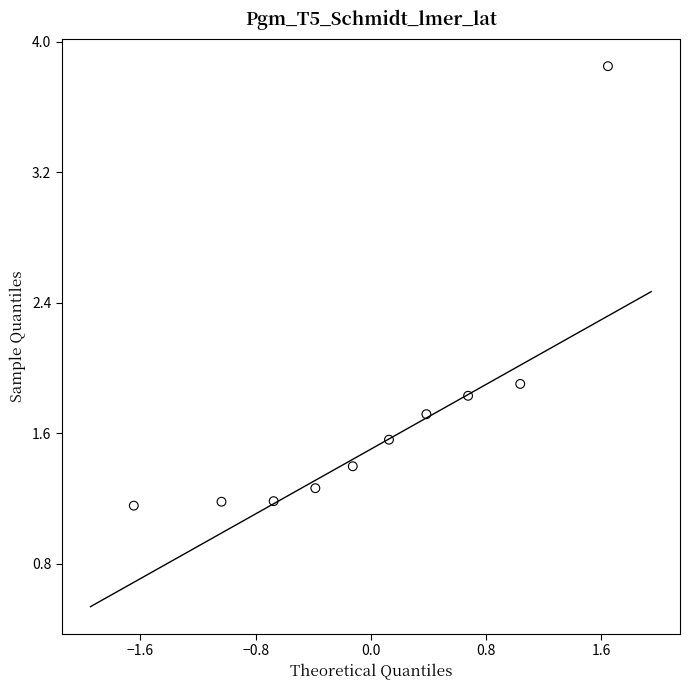

What Y value in the scatter plot is closest to 2?

1.9